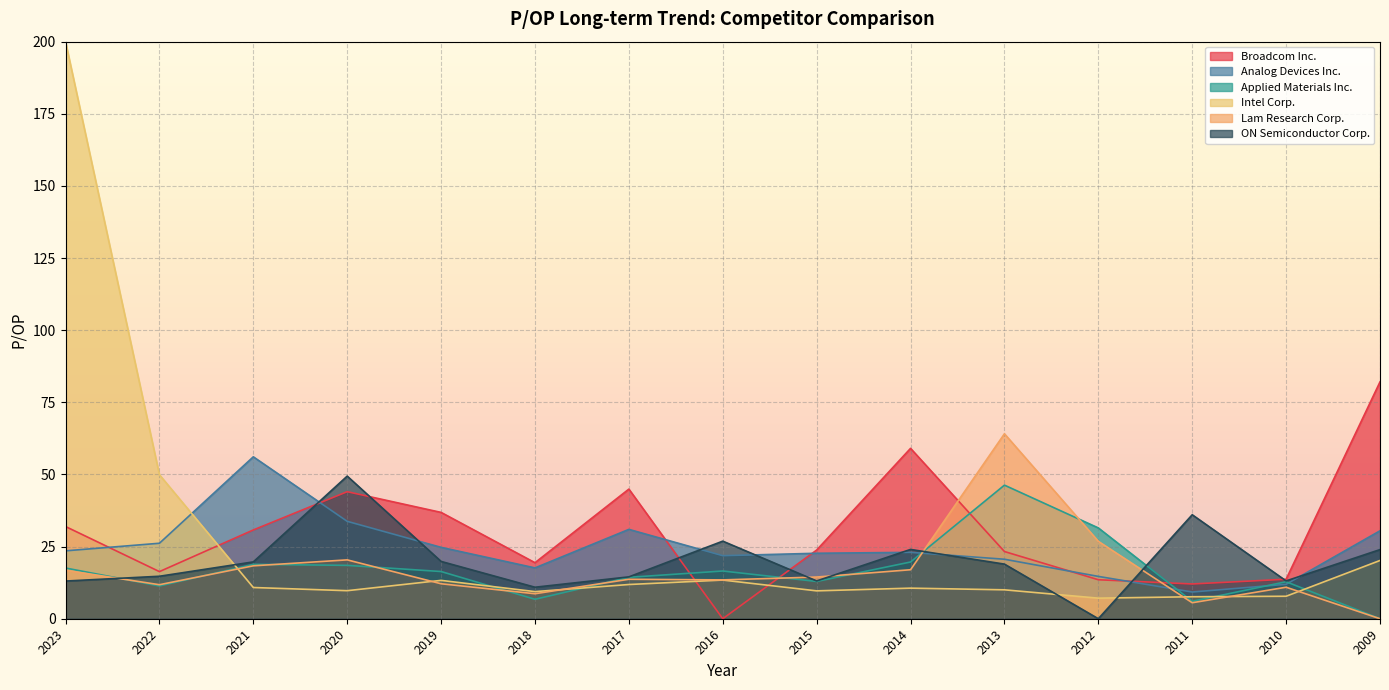

At how many categories does at least one series exceed 51?

5